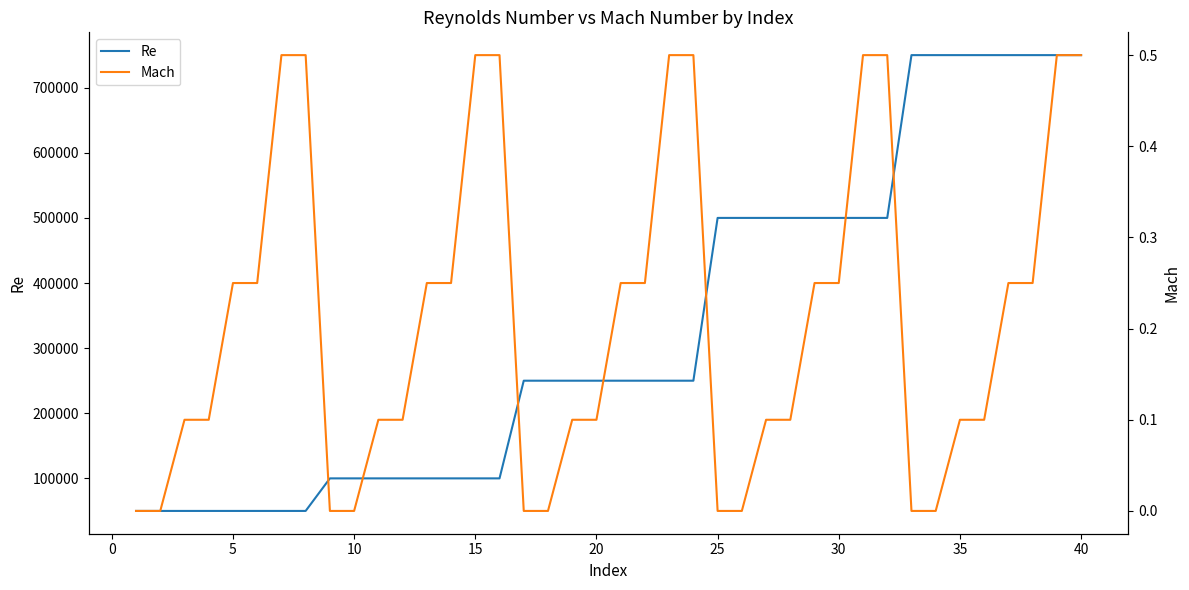

True or false: Mach has more than 2 interior local peaks.

False